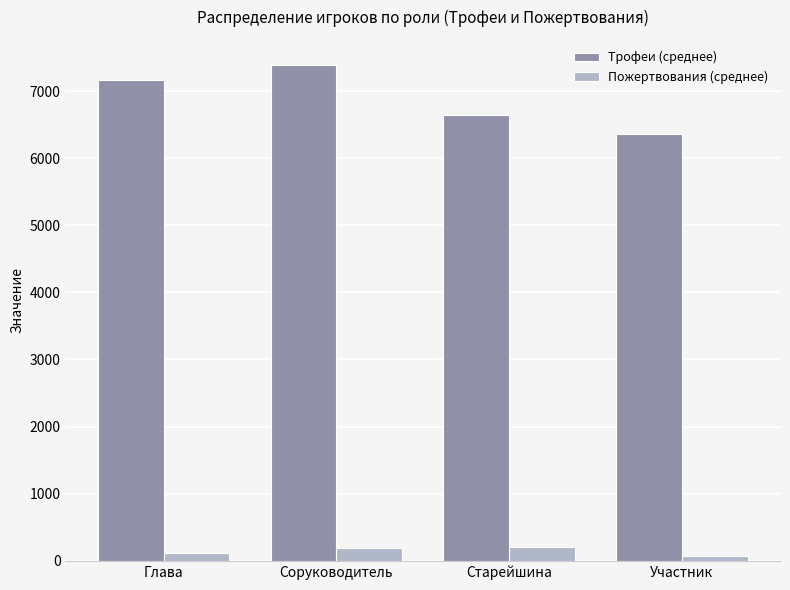

At Глава, list the series in order from smallest to largest.

Пожертвования (среднее), Трофеи (среднее)